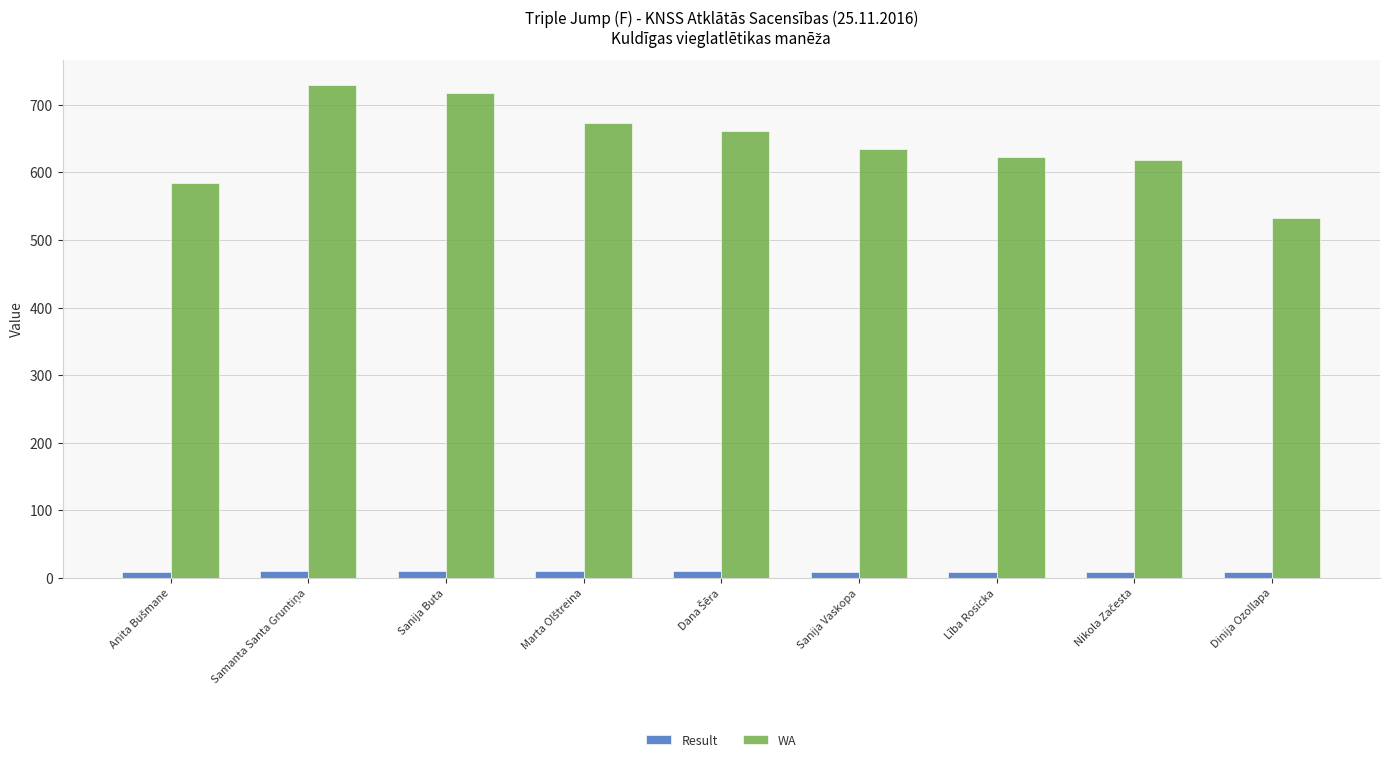

Which series has the largest total across all categories?

WA